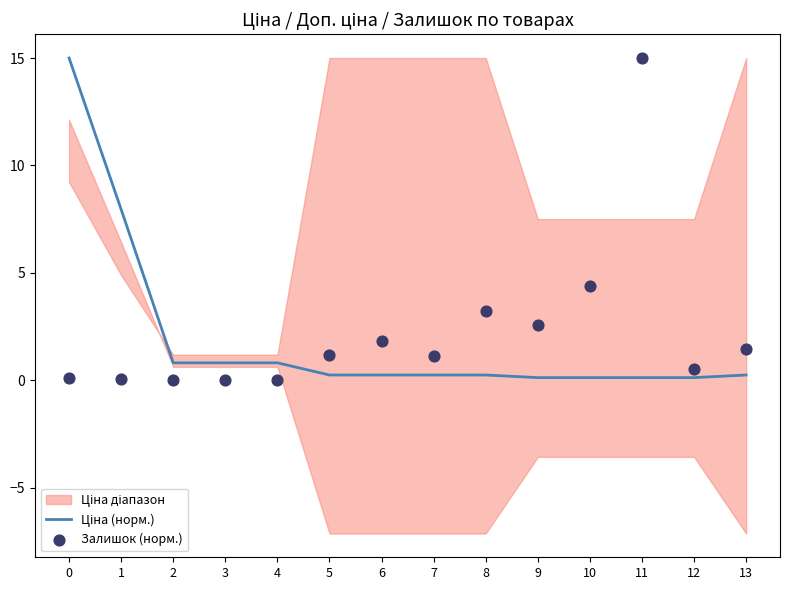

Which series reaches the minimum Y coordinate?

Залишок (норм.)